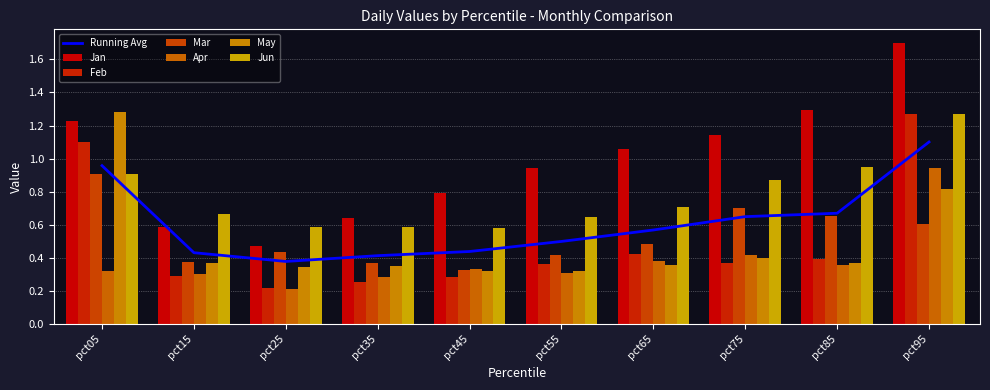

What is the difference between the Mar values at pct45 and pct65?

0.2